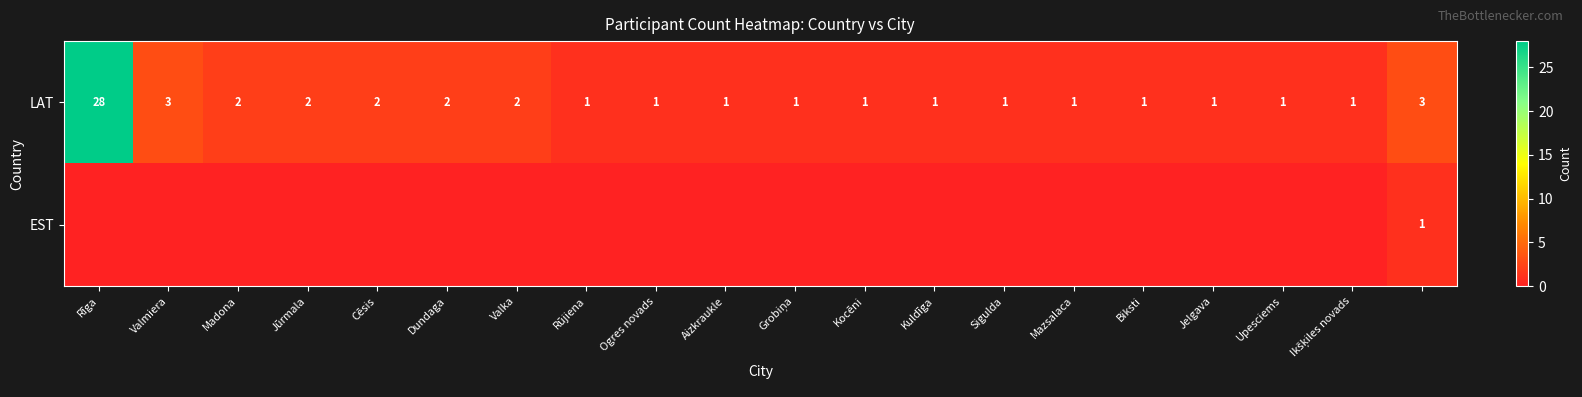

What is the spread (max minus min) of values at Aizkraukle?

1